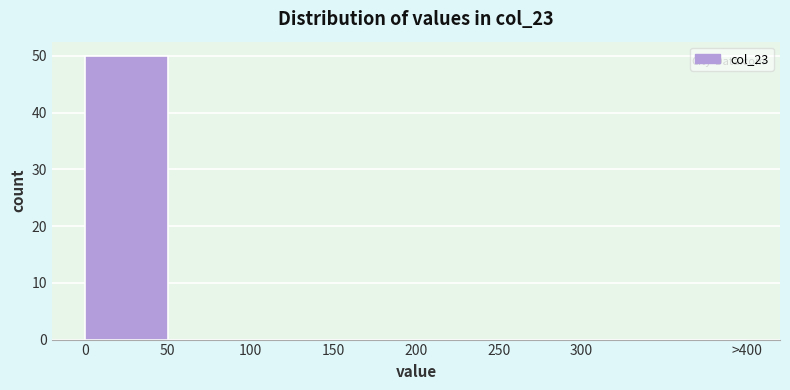

Reading left to right, list all the values displayed in this chart.

0=50	50=0	100=0	150=0	200=0	250=0	300=0